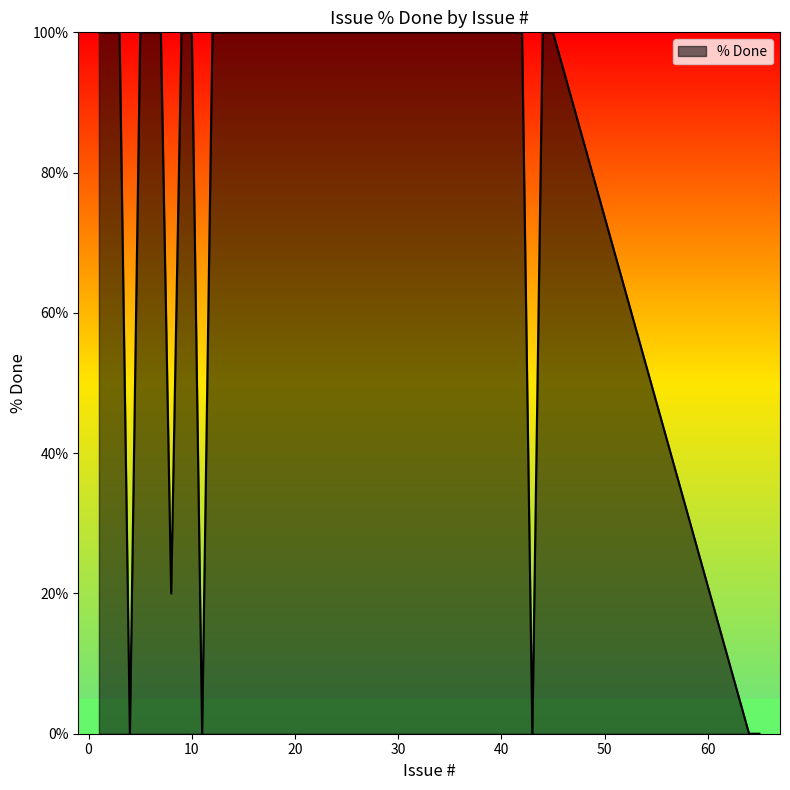

How many lines are shown in the chart?

1